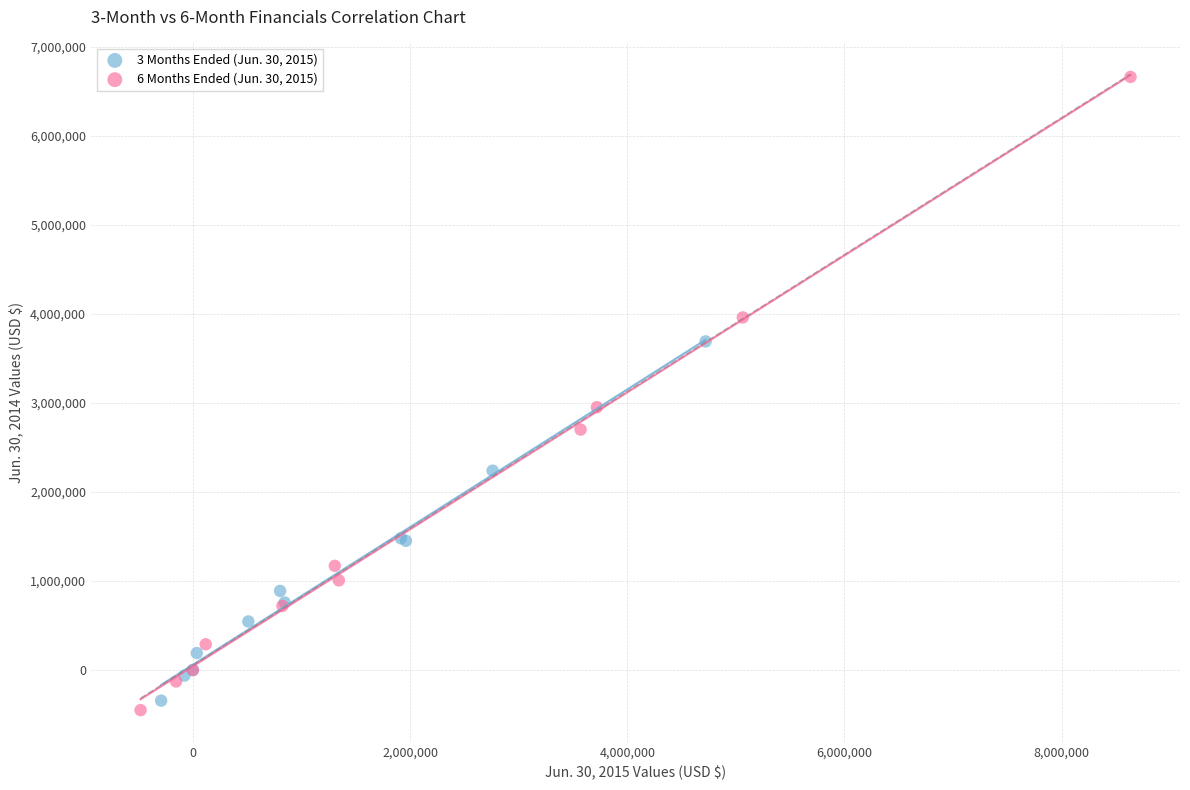

Which series has the largest Y range (max minus min)?

6 Months Ended (Jun. 30, 2015)